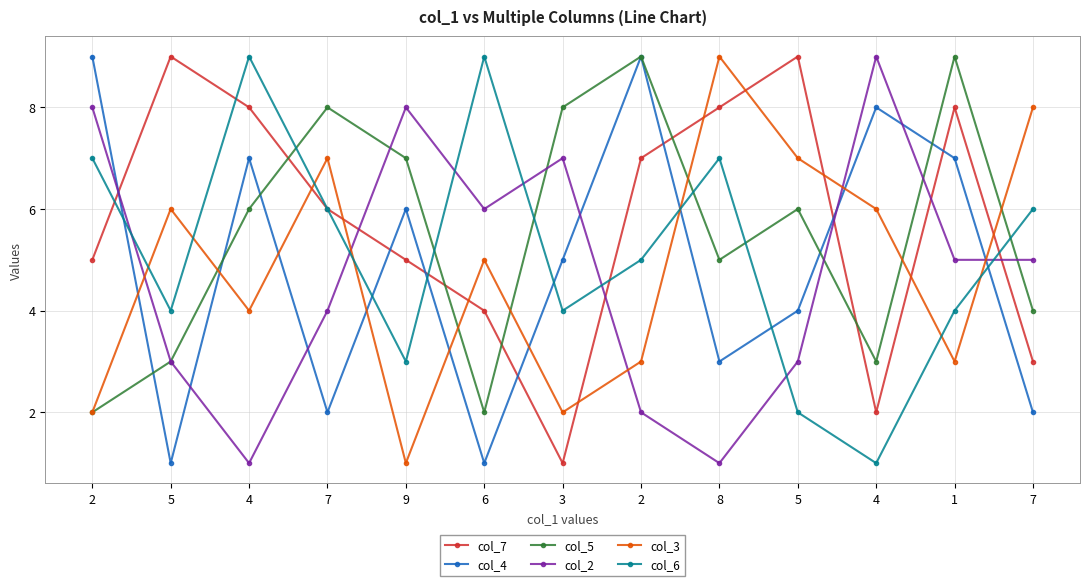

Reading left to right, transcribe all the data shown in this chart.

col_7: 2=5	5=9	4=8	7=6	9=5	6=4	3=1	2=7	8=8	5=9	4=2	1=8	7=3
col_4: 2=9	5=1	4=7	7=2	9=6	6=1	3=5	2=9	8=3	5=4	4=8	1=7	7=2
col_5: 2=2	5=3	4=6	7=8	9=7	6=2	3=8	2=9	8=5	5=6	4=3	1=9	7=4
col_2: 2=8	5=3	4=1	7=4	9=8	6=6	3=7	2=2	8=1	5=3	4=9	1=5	7=5
col_3: 2=2	5=6	4=4	7=7	9=1	6=5	3=2	2=3	8=9	5=7	4=6	1=3	7=8
col_6: 2=7	5=4	4=9	7=6	9=3	6=9	3=4	2=5	8=7	5=2	4=1	1=4	7=6